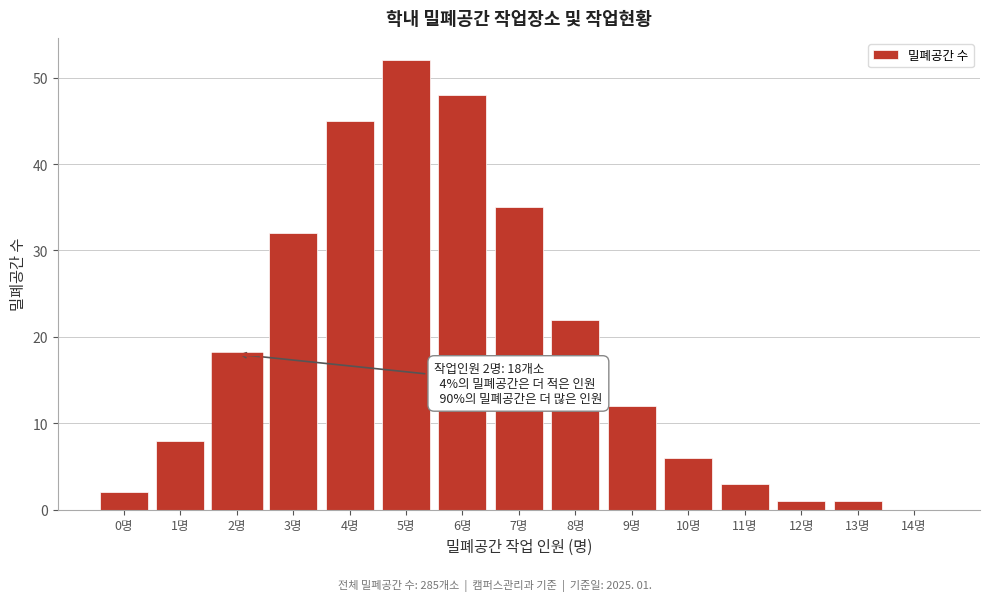

Reading left to right, list all the values displayed in this chart.

0명=2	1명=8	2명=18	3명=32	4명=45	5명=52	6명=48	7명=35	8명=22	9명=12	10명=6	11명=3	12명=1	13명=1	14명=0